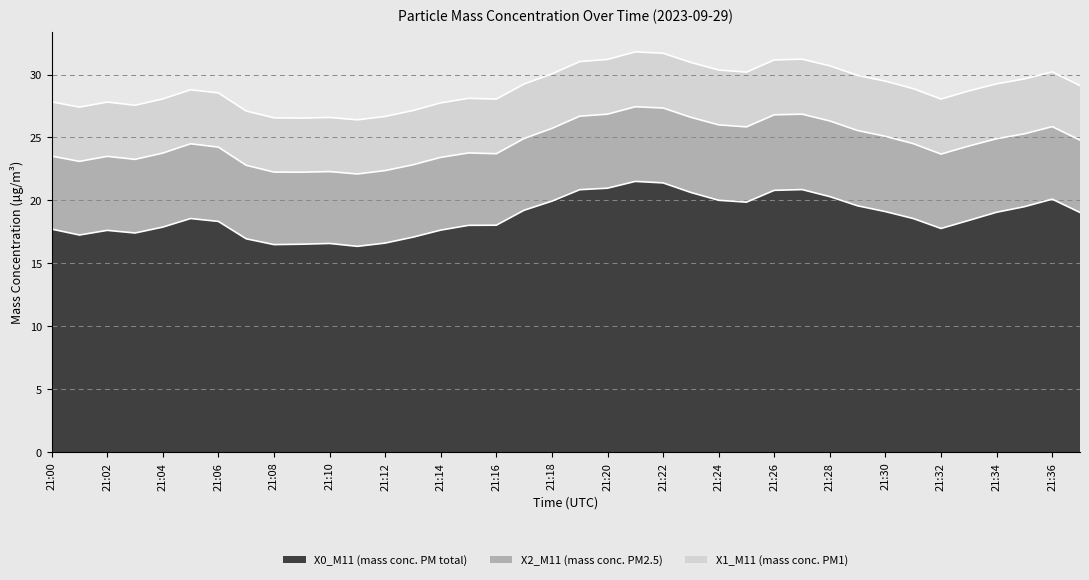

List the series in order of their peak value, lowest first.

X1_M11 (mass conc. PM1), X2_M11 (mass conc. PM2.5), X0_M11 (mass conc. PM total)